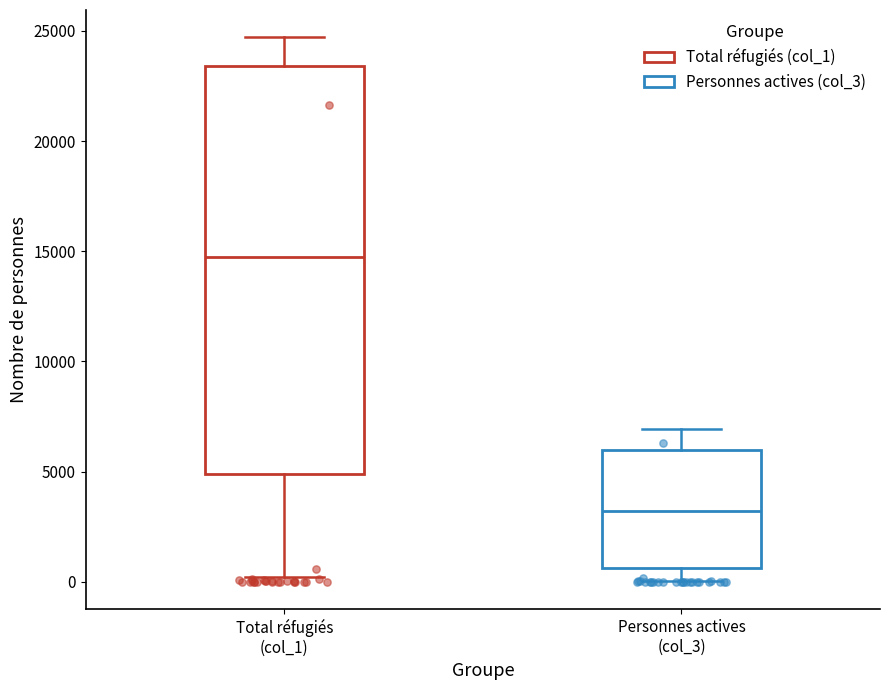

Which box has the lowest median line?

Personnes actives (col_3)